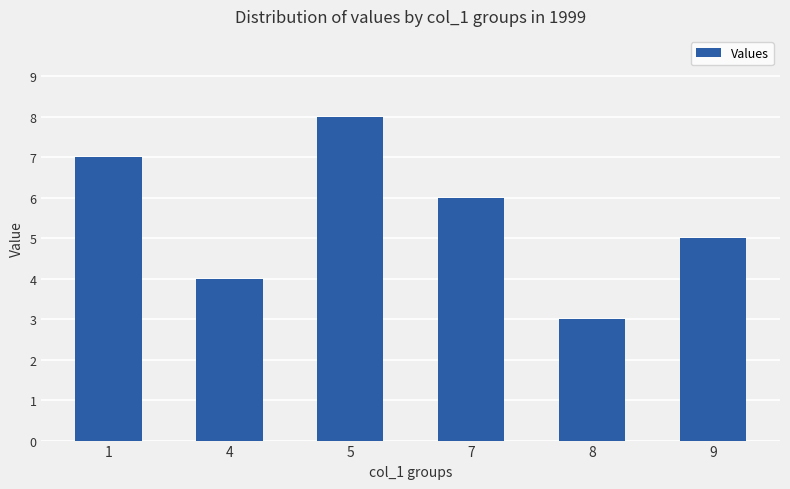

Reading right to left, extract all data points from this chart.

5	3	6	8	4	7